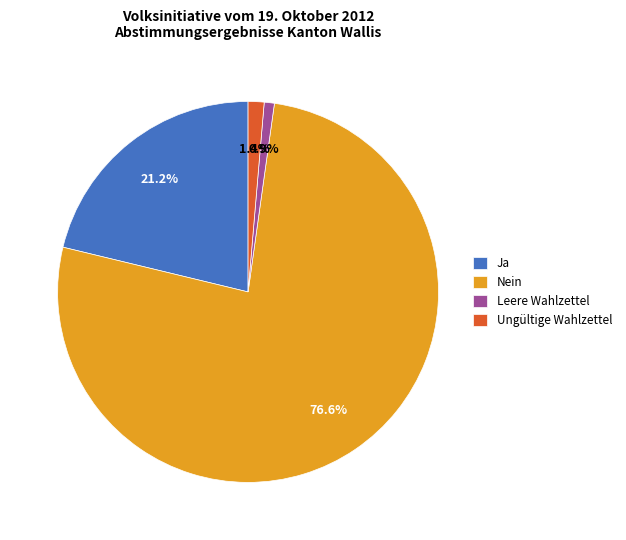

What is the largest slice in the pie chart?

Nein